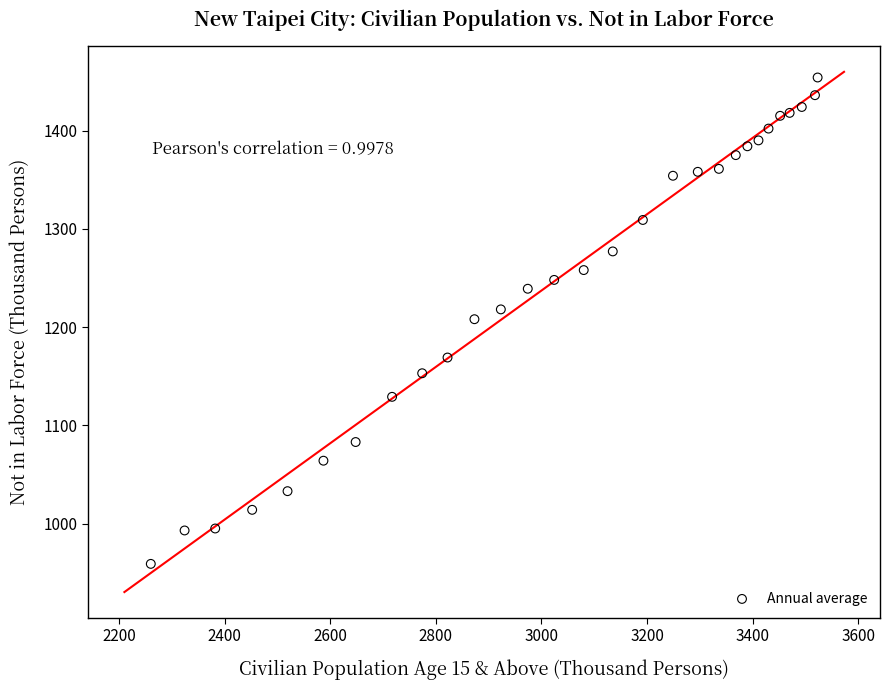

What is the range of X values (max minus min)?

1263